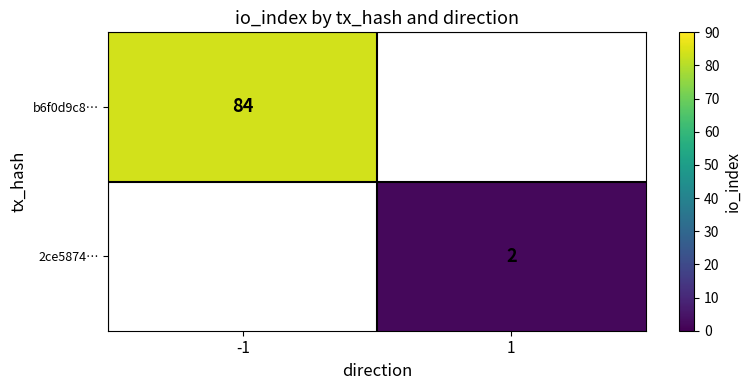

True or false: 2ce5874… has a value of 0 at 1.

False